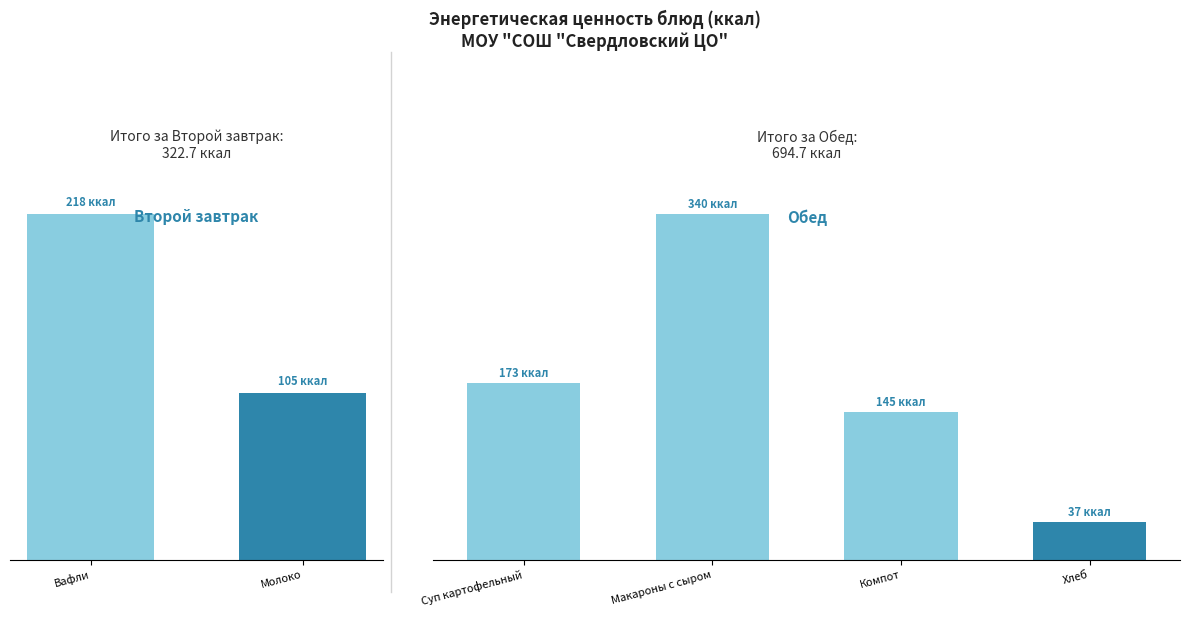

What is the label of the 2nd bar from the right?

Компот